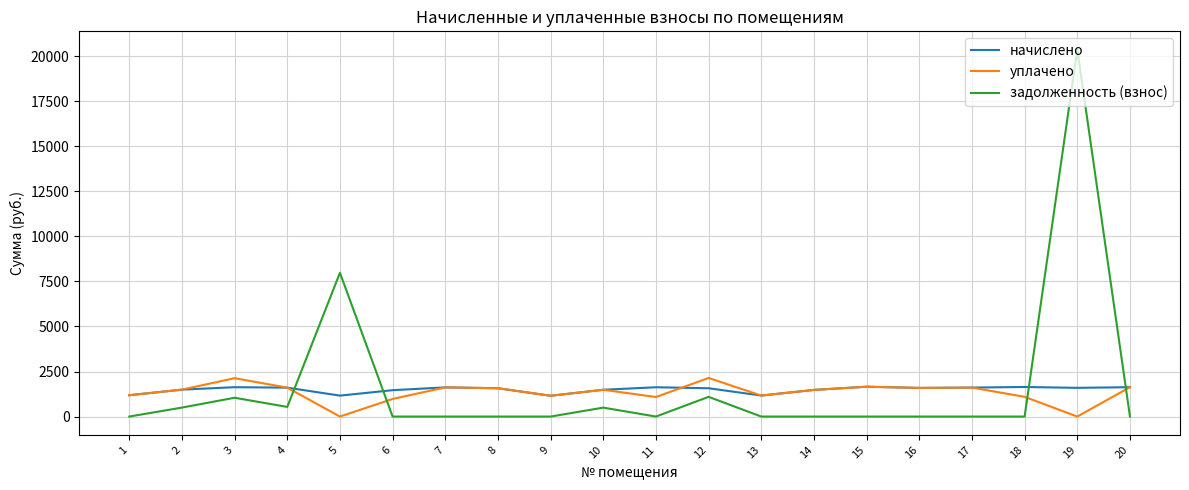

Is the value of задолженность (взнос) at 10 greater than the value of уплачено at 15?

No